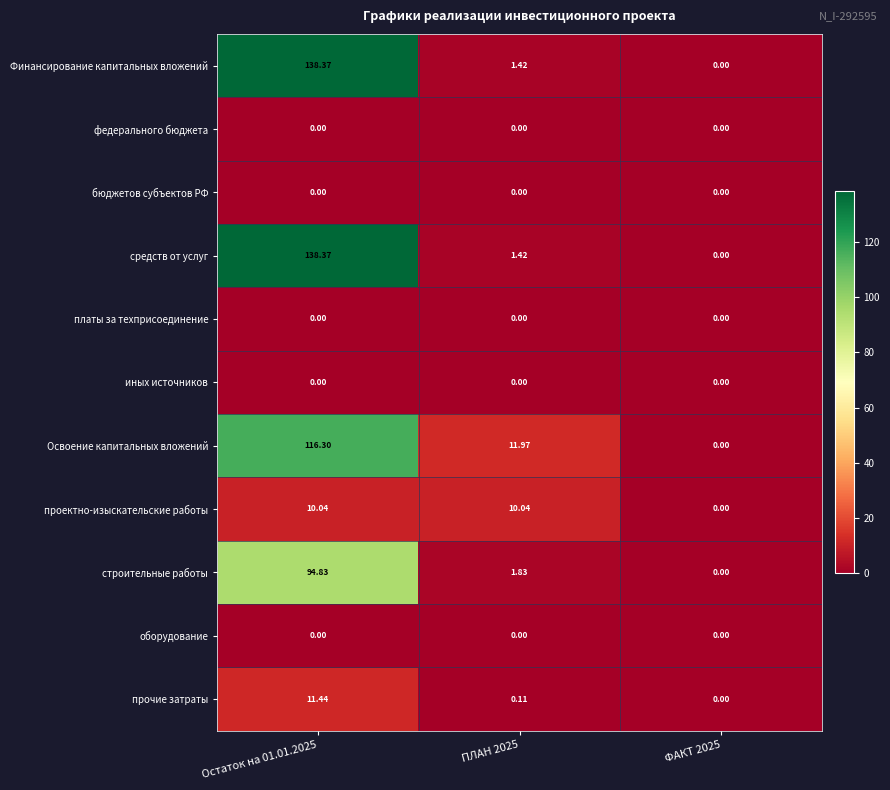

Is the value of Освоение капитальных вложений at ПЛАН 2025 greater than the value of иных источников at ПЛАН 2025?

Yes